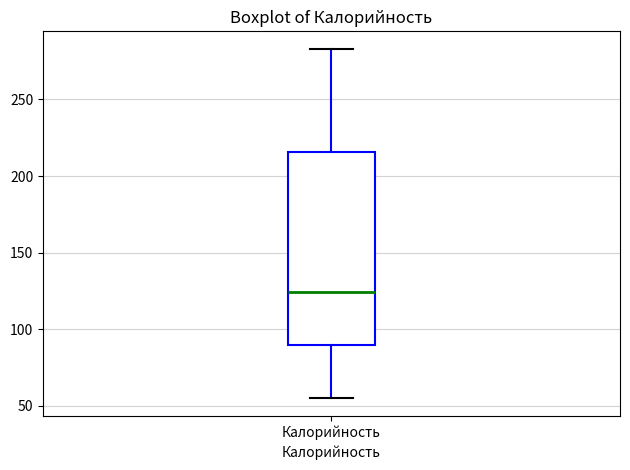

Read this box plot against the y-axis: the position of the median line, the range covered by the box, and the ends of both whiskers. The values are not printed on the chart, so give them approximately, as read against the axis.

median 125, box 90 to 215, whiskers 55 to 285